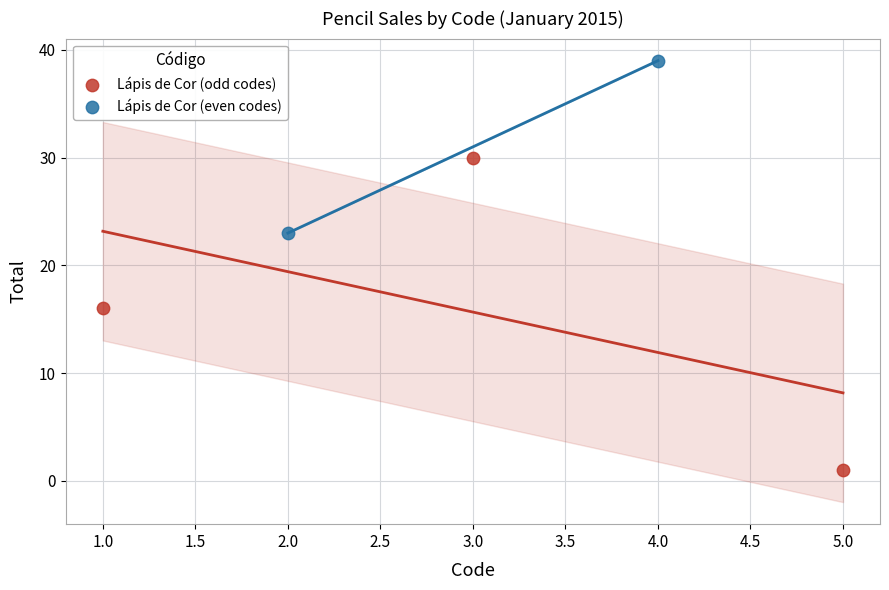

What are all the series names shown in the legend?

Lápis de Cor (odd codes), Lápis de Cor (even codes)